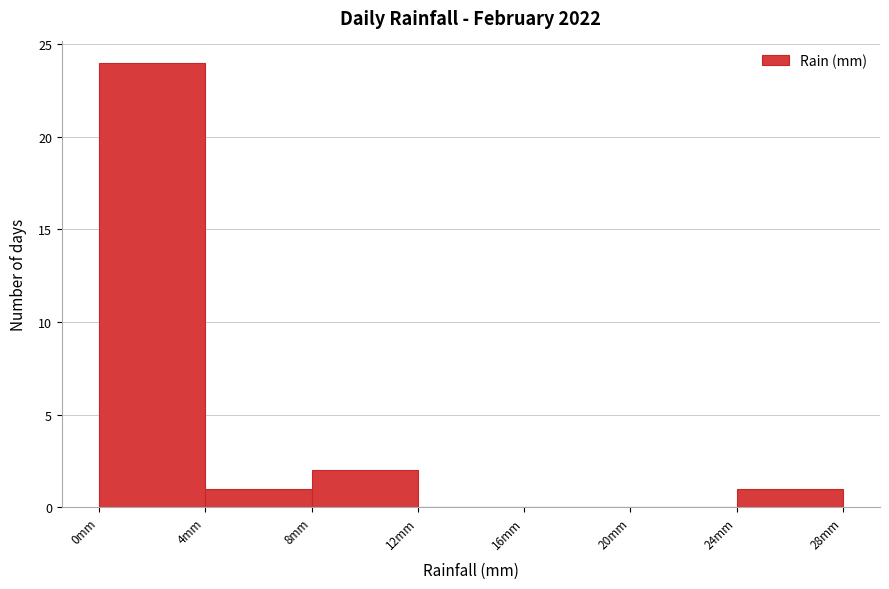

What is the height of the bar covering 0 to 4 on the x-axis? The values are not printed on the chart, so give them approximately, as read against the axis.

24